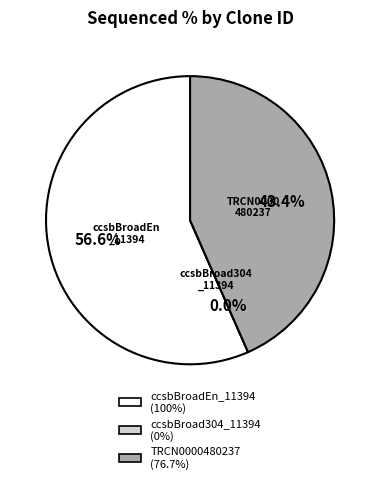

Between TRCN0000480237 and ccsbBroad304_11394, which is larger?

TRCN0000480237